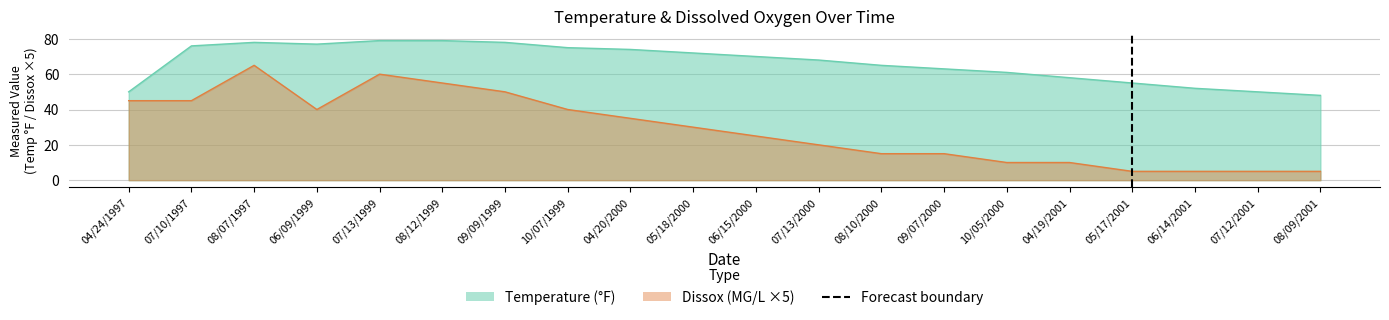

Reading left to right, extract all data points from this chart.

Temperature: 50	76	78	77	79	79	78	75	74	72	70	68	65	63	61	58	55	52	50	48
Dissox: 45	45	65	40	60	55	50	40	35	30	25	20	15	15	10	10	5	5	5	5